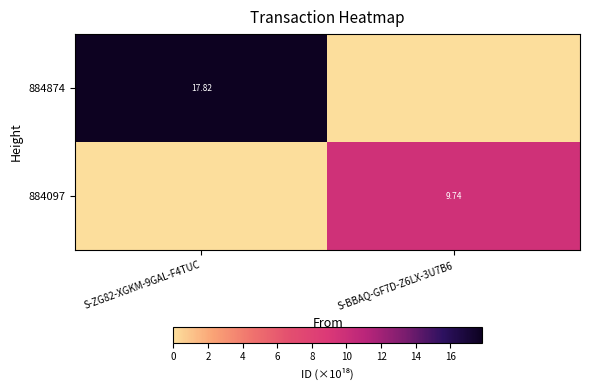

At how many categories does at least one series exceed 12?

1